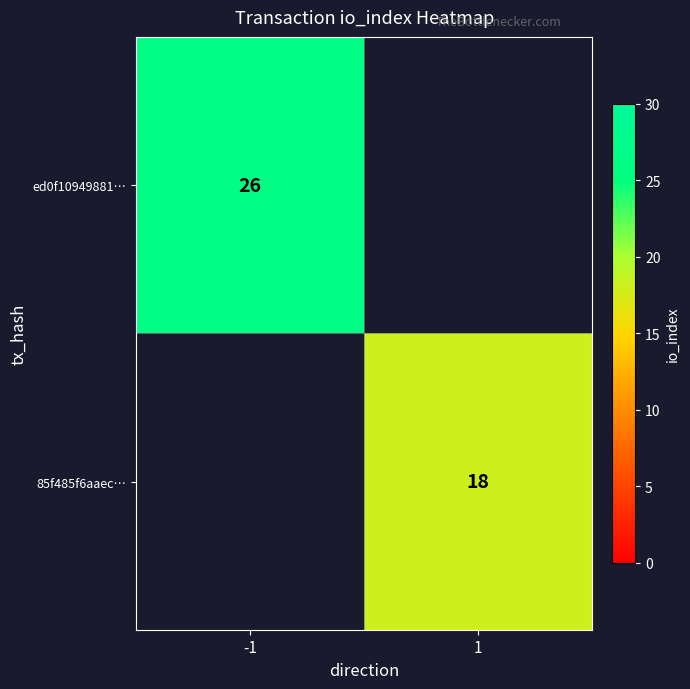

True or false: ed0f10949881… has a value of 18 at -1.

False